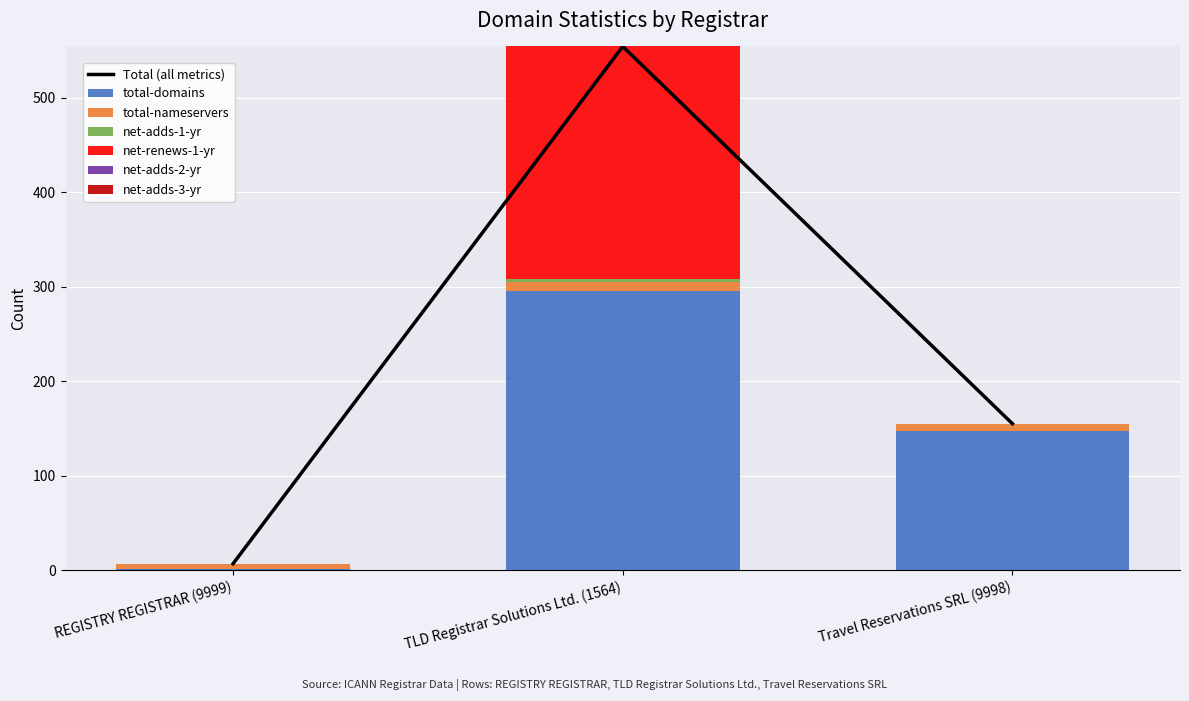

Reading left to right, extract all data points from this chart.

total-domains: 1	295	147
total-nameservers: 6	10	8
net-adds-1-yr: 0	3	0
net-renews-1-yr: 0	246	0